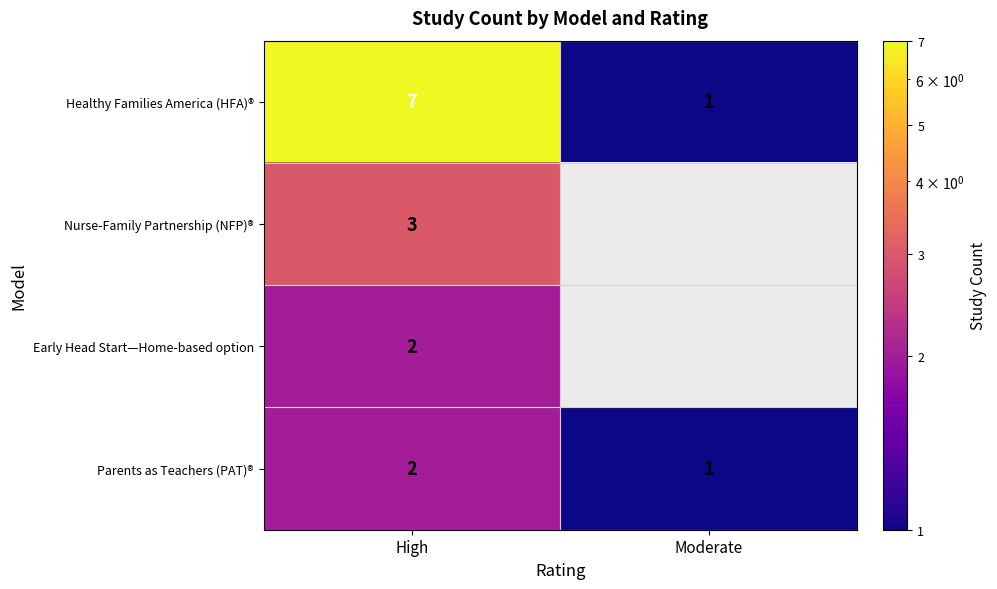

What is the highest value of the Early Head Start—Home-based option series?

2